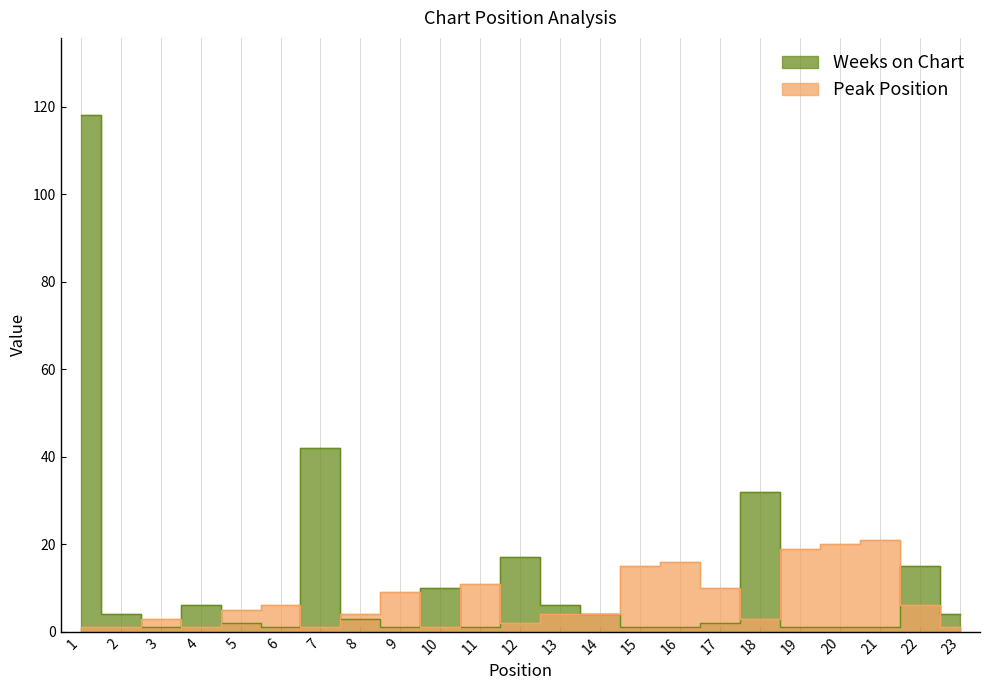

What is the smallest value displayed?

1